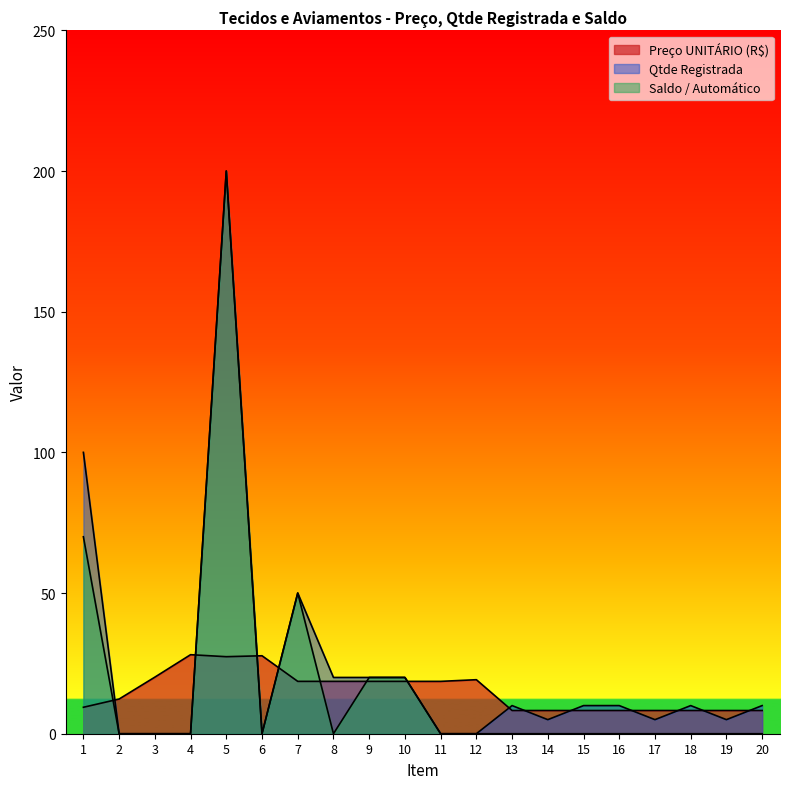

Between 2 and 17, which is larger?

2